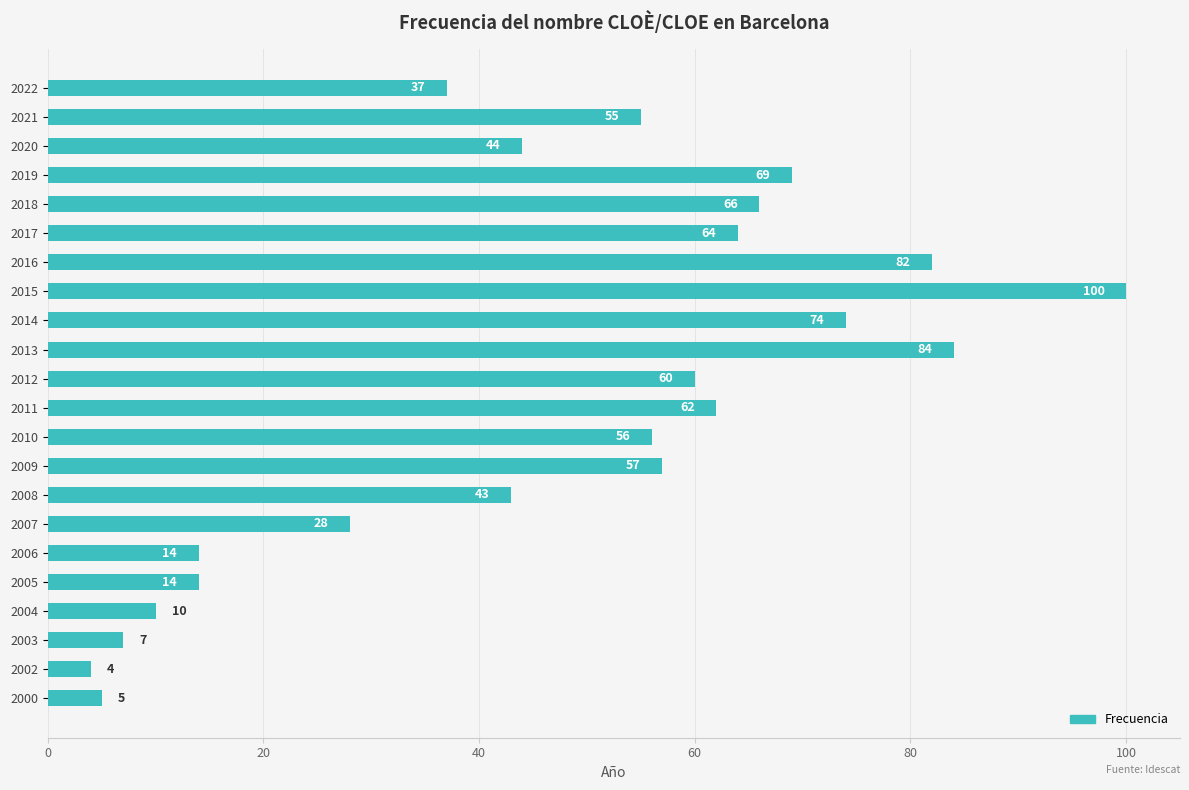

The chart shows a value of 20 at 2005. True or false?

False